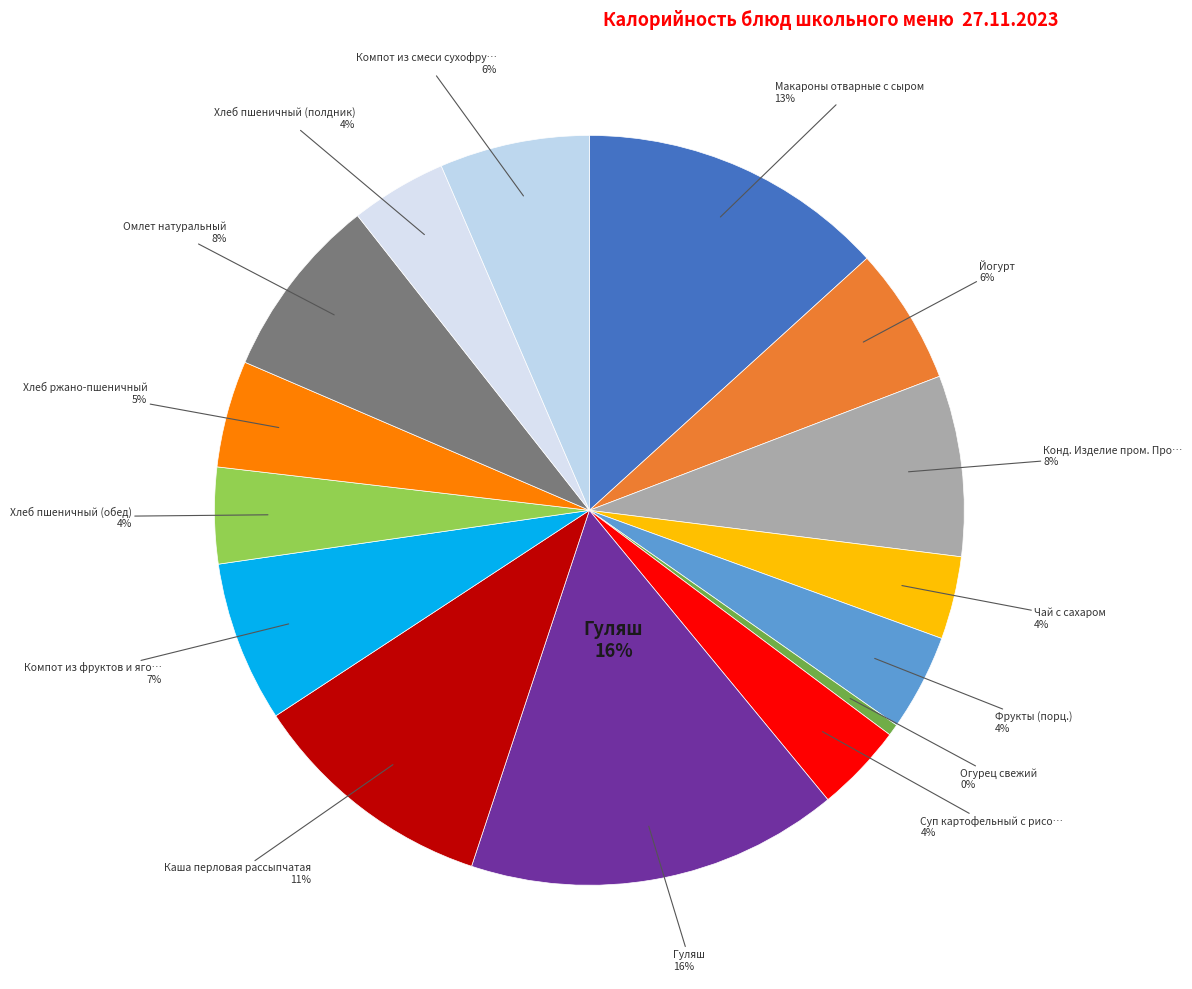

What is the largest slice in the pie chart?

Гуляш